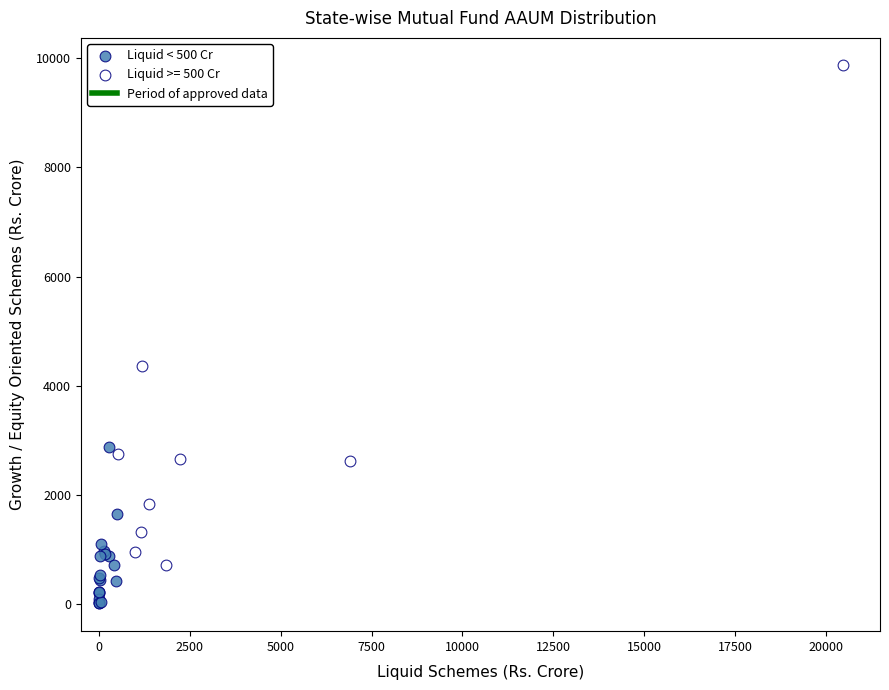

Which series has the widest spread of Y values?

Liquid >= 500 Cr